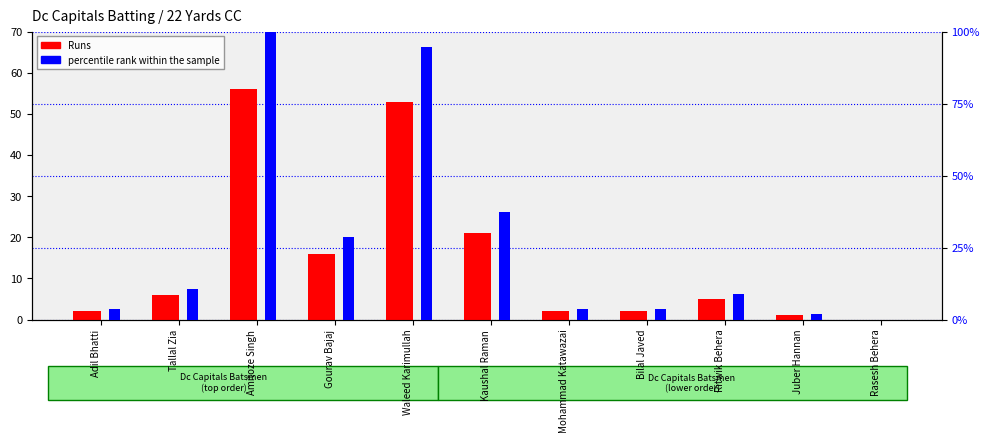

List the labels in order of percentile rank within the sample value, smallest first.

Rasesh Behera, Juber Hannan, Adil Bhatti, Mohammad Katawazai, Bilal Javed, Ritwik Behera, Tallal Zia, Gourav Bajaj, Kaushal Raman, Waleed Karimullah, Amitoze Singh